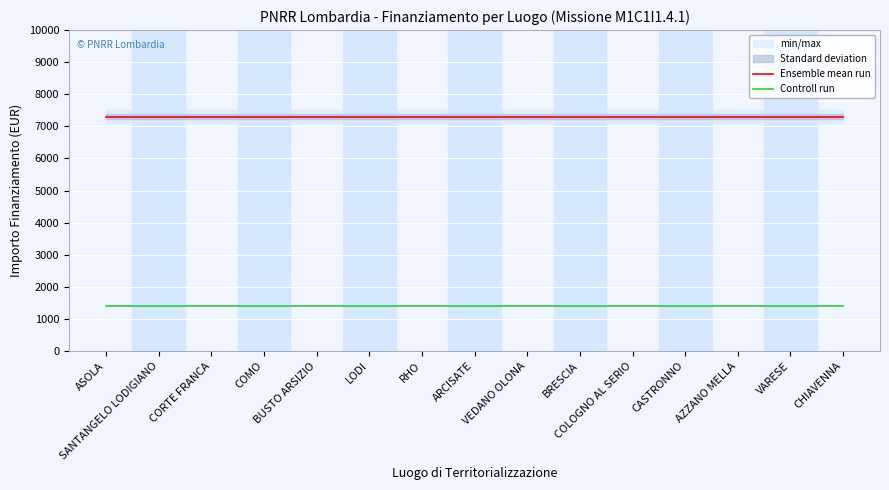

Where is Controll run nearest to the value 1400?

ASOLA